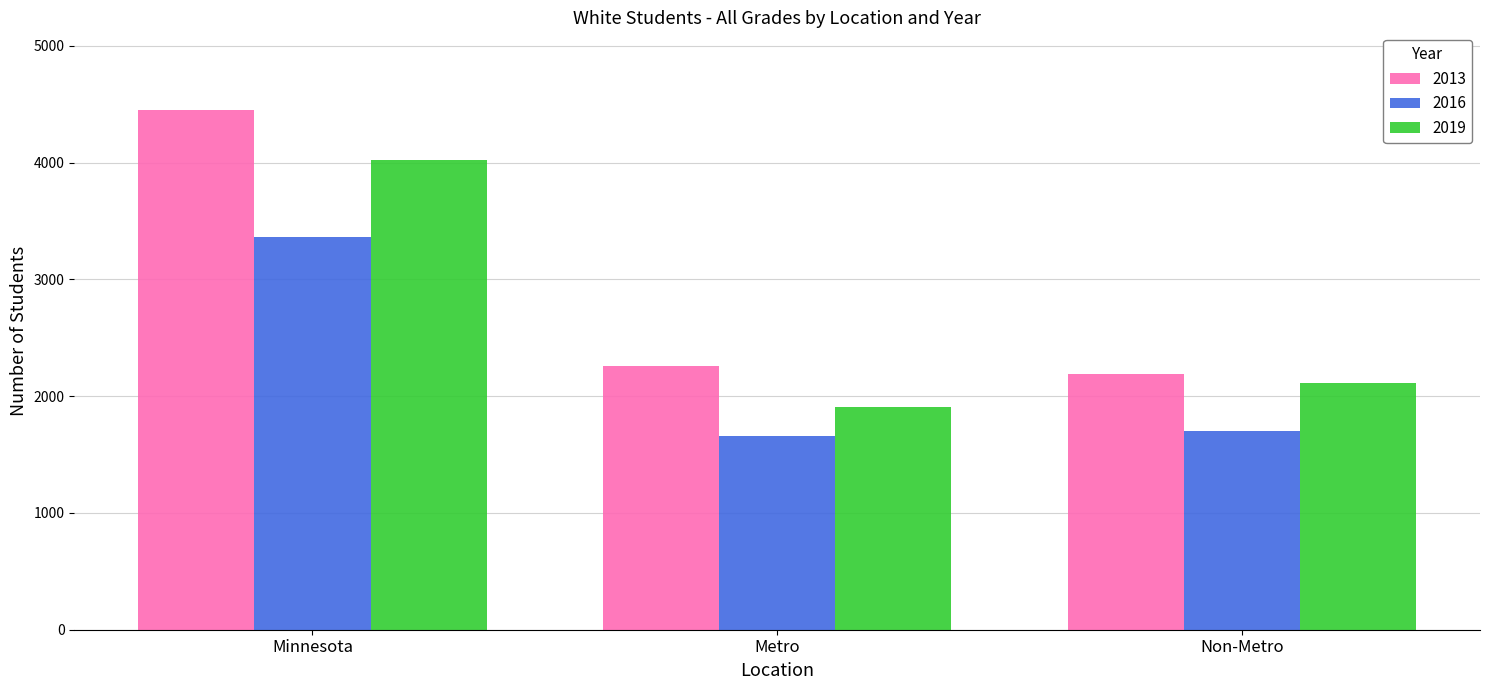

What is the spread (max minus min) of values at Minnesota?

1089